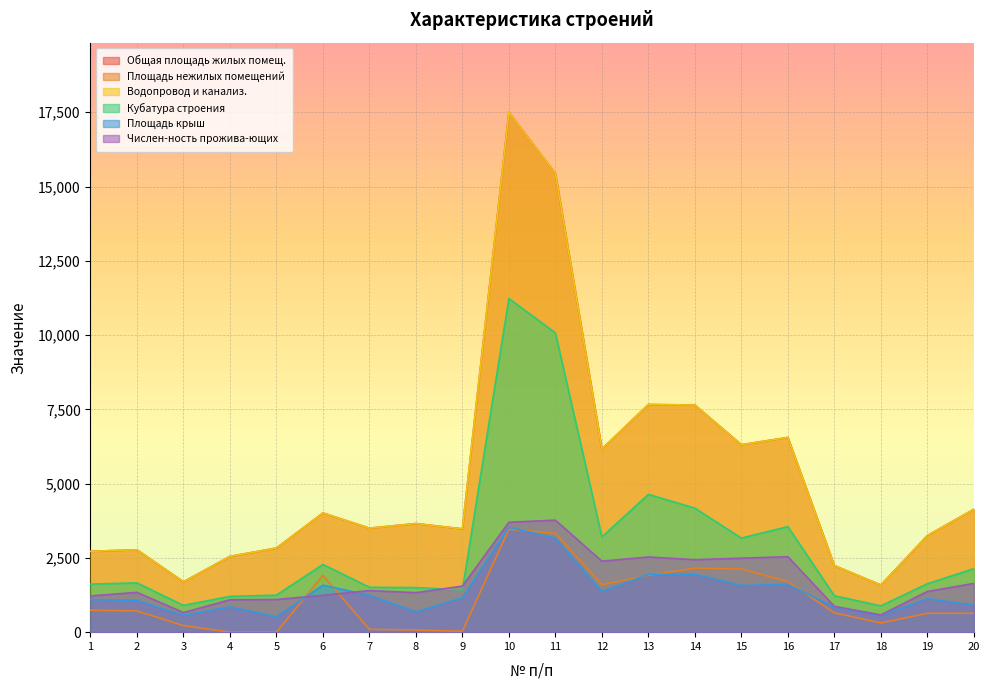

At how many categories does at least one series exceed 15435?

2